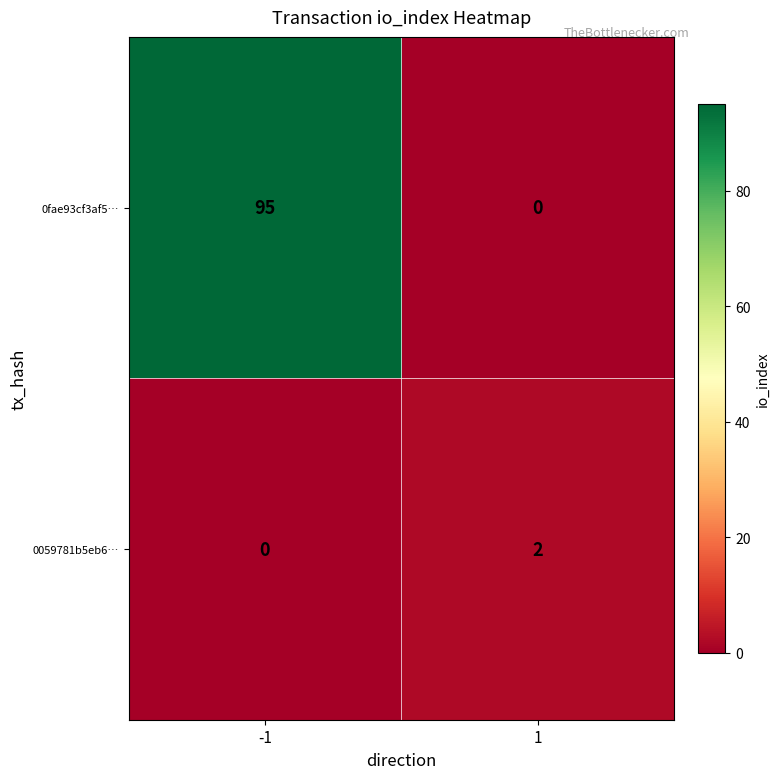

Reading left to right, what are all the values shown in this chart?

0fae93cf3af5…: -1=95	1=0
0059781b5eb6…: -1=0	1=2